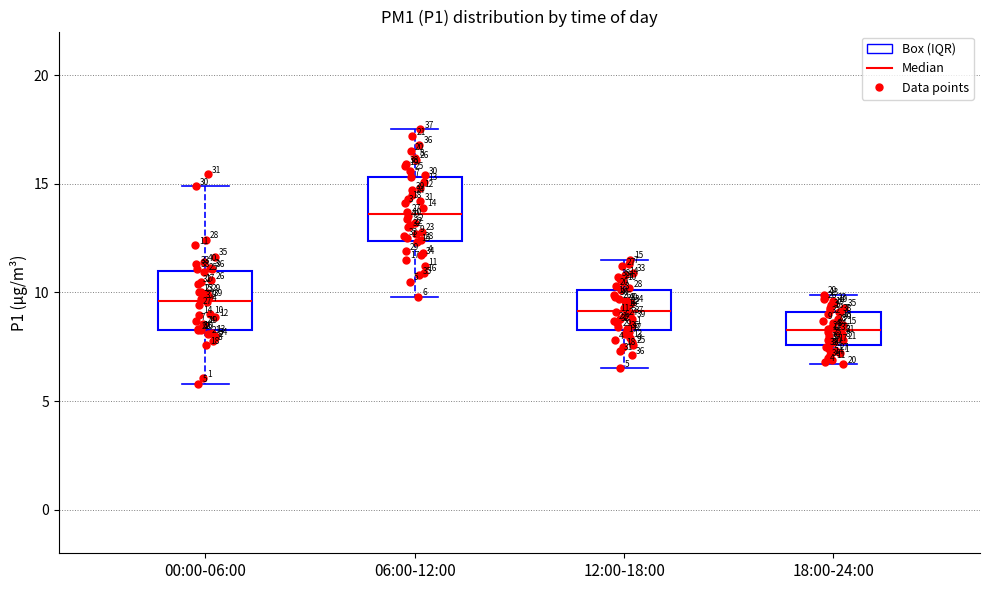

Which box's median line is the highest?

06:00-12:00